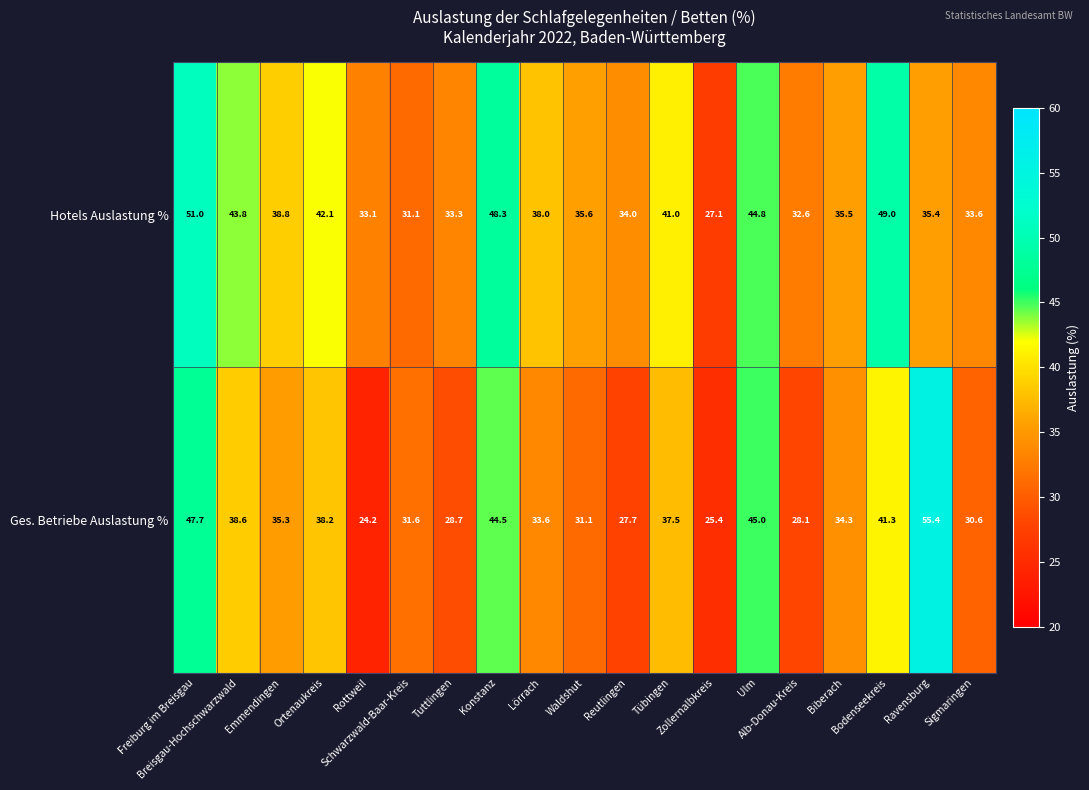

How many distinct data groups are displayed?

2